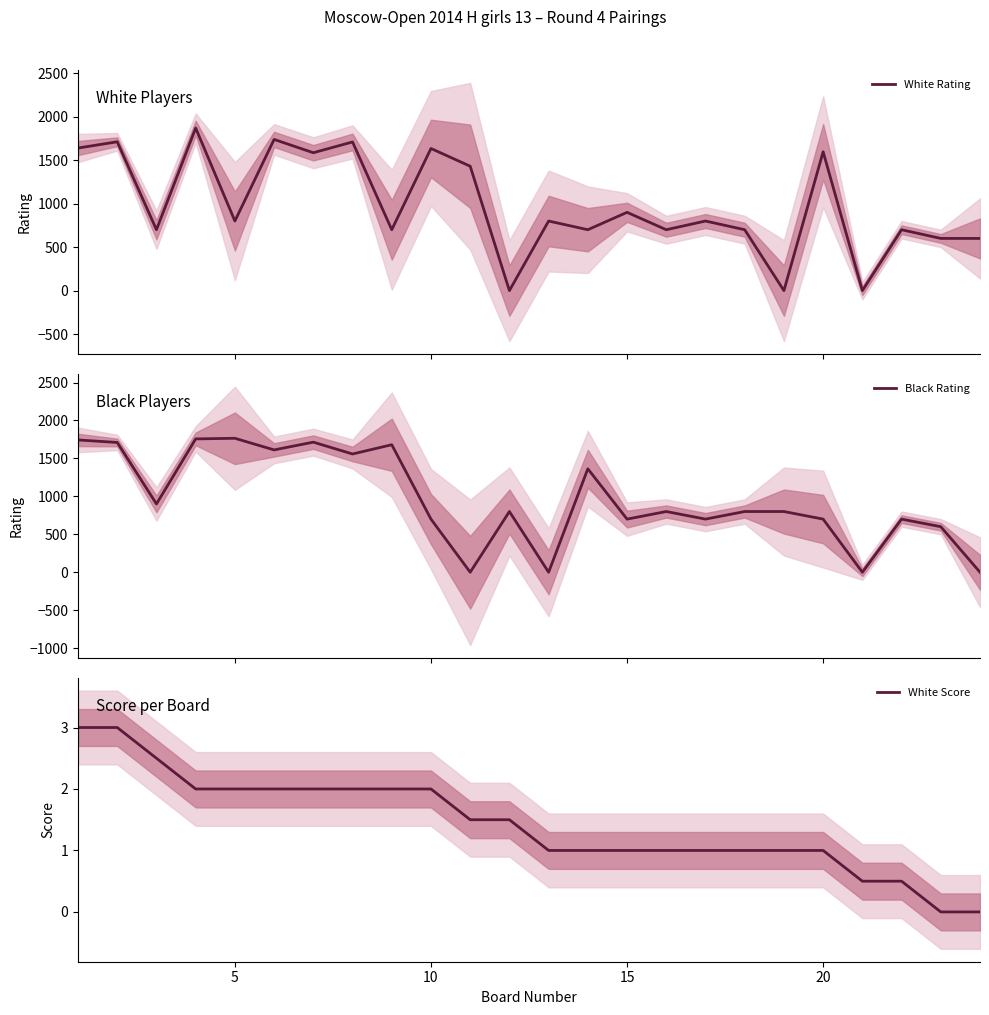

True or false: Black Rating and White Score intersect in this chart.

True